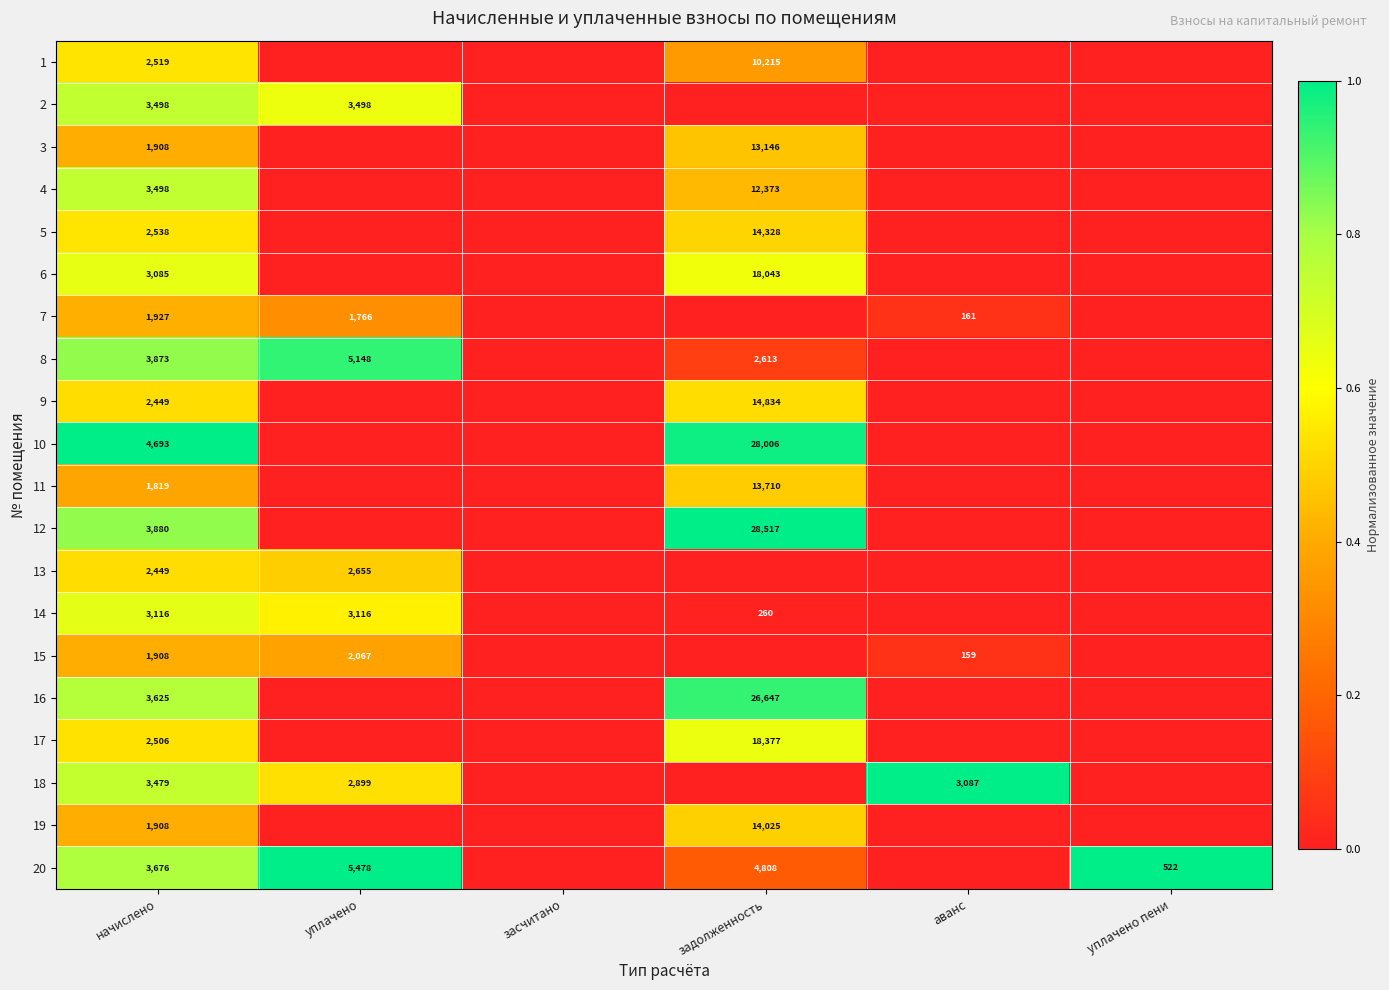

What is the difference between the highest and lowest values at аванс?

1.0